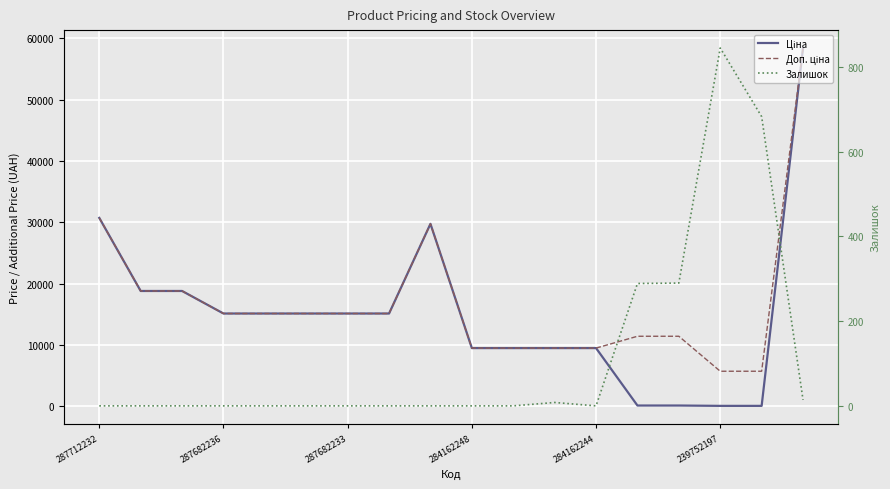

Which series has the widest spread of values?

Ціна